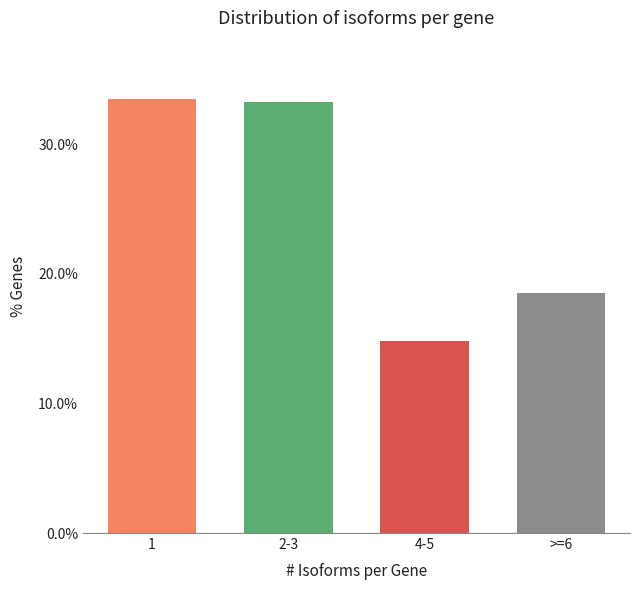

What is the average value?

25.0